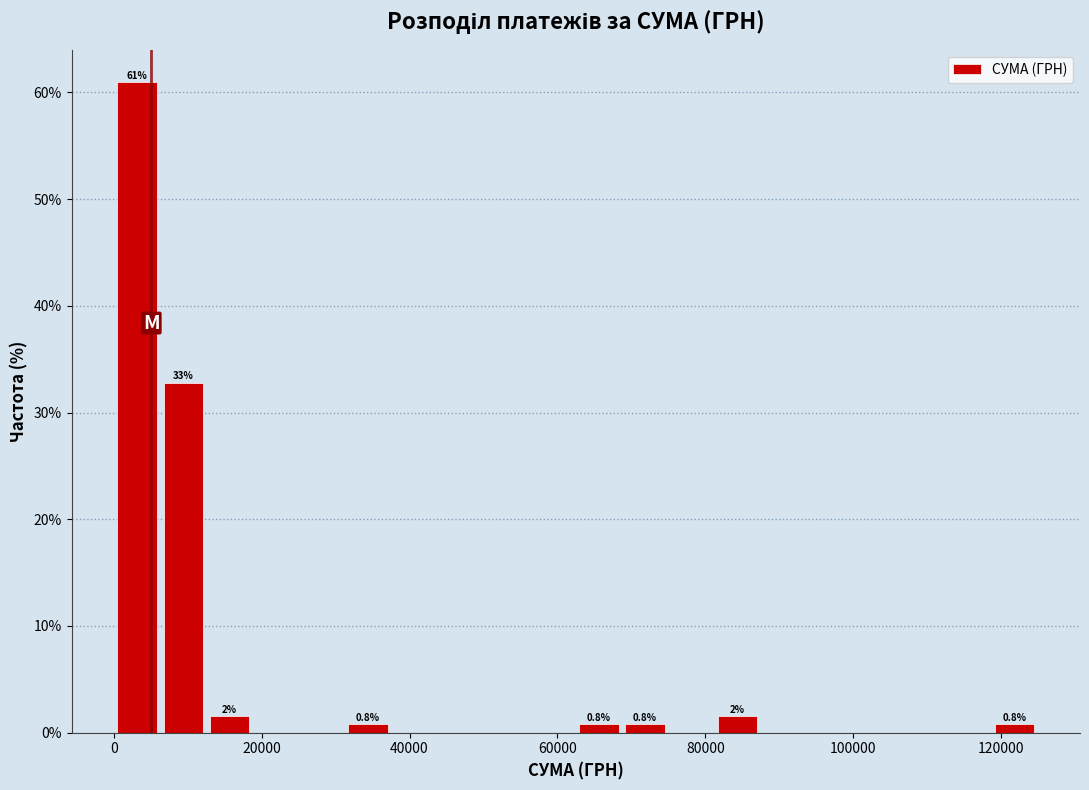

Around what value on the x-axis is the tallest bar? Give the approximate position of its centre, as read against the axis.

4000